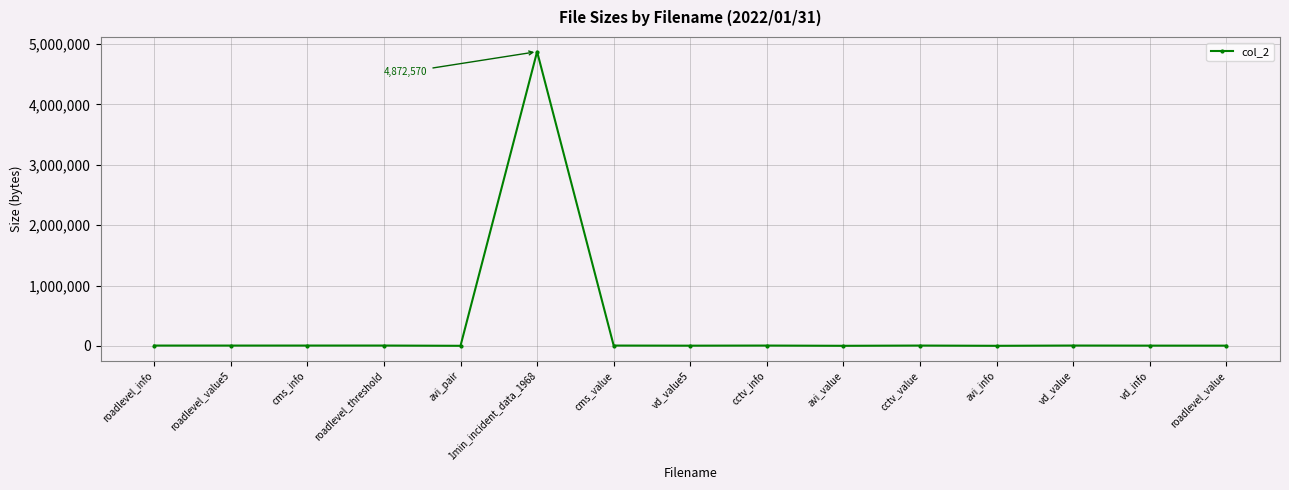

What position from the right is roadlevel_value?

1